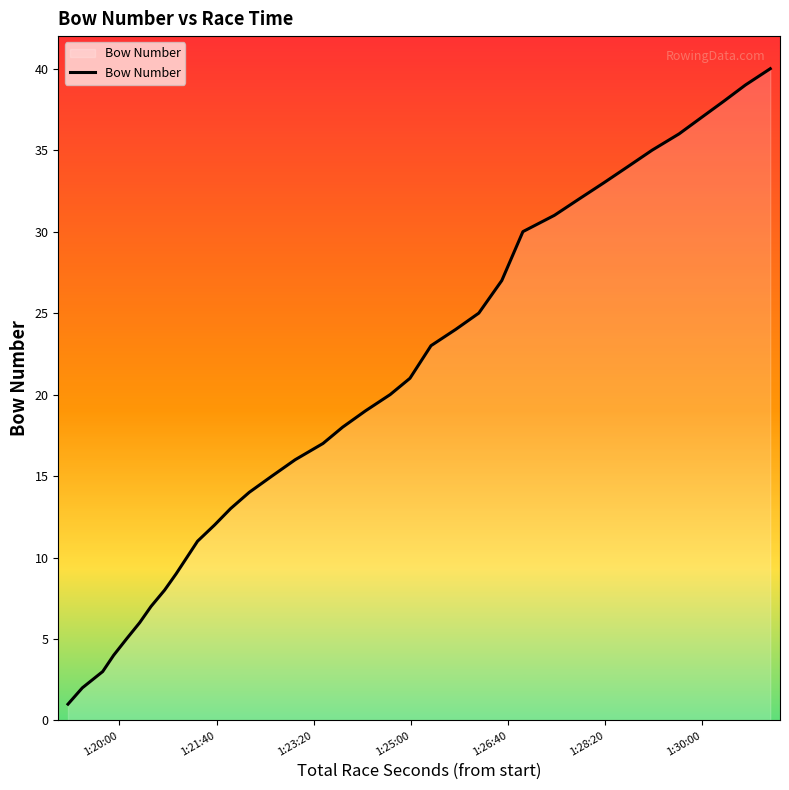

What is the maximum value shown in the chart?

40